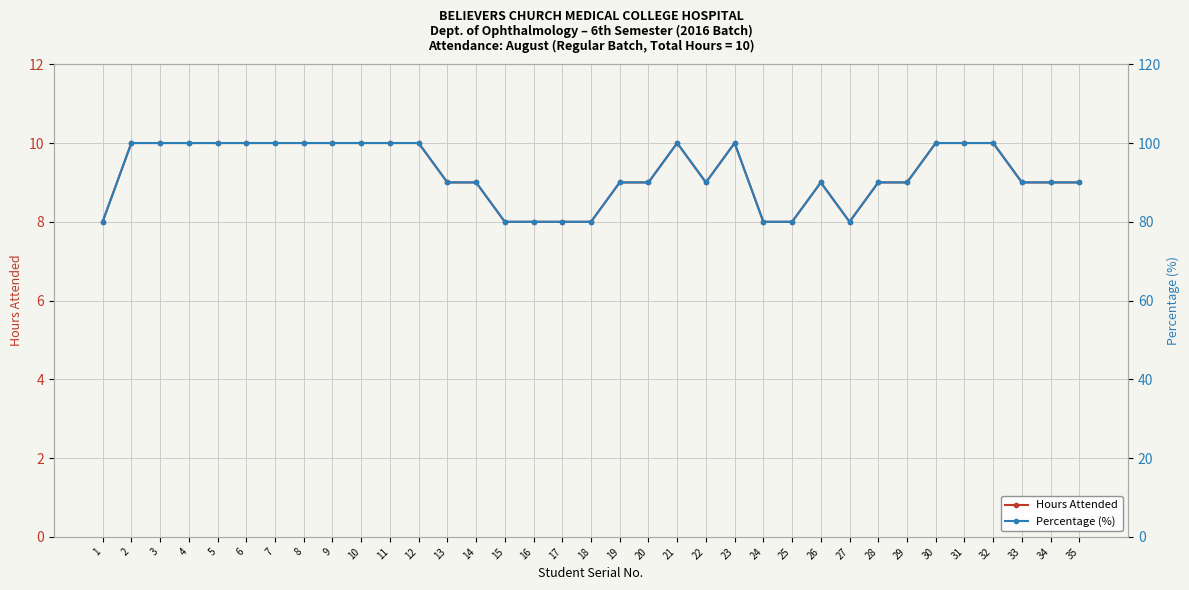

What is the average value of the Percentage (%) series?

92